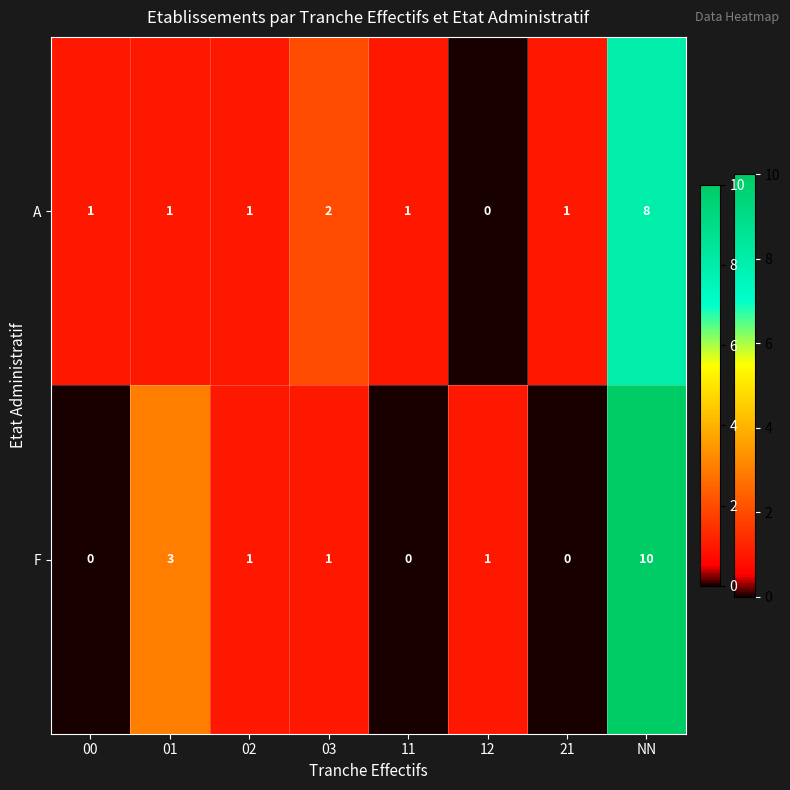

Reading left to right, extract all data points from this chart.

A: 1	1	1	2	1	0	1	8
F: 0	3	1	1	0	1	0	10